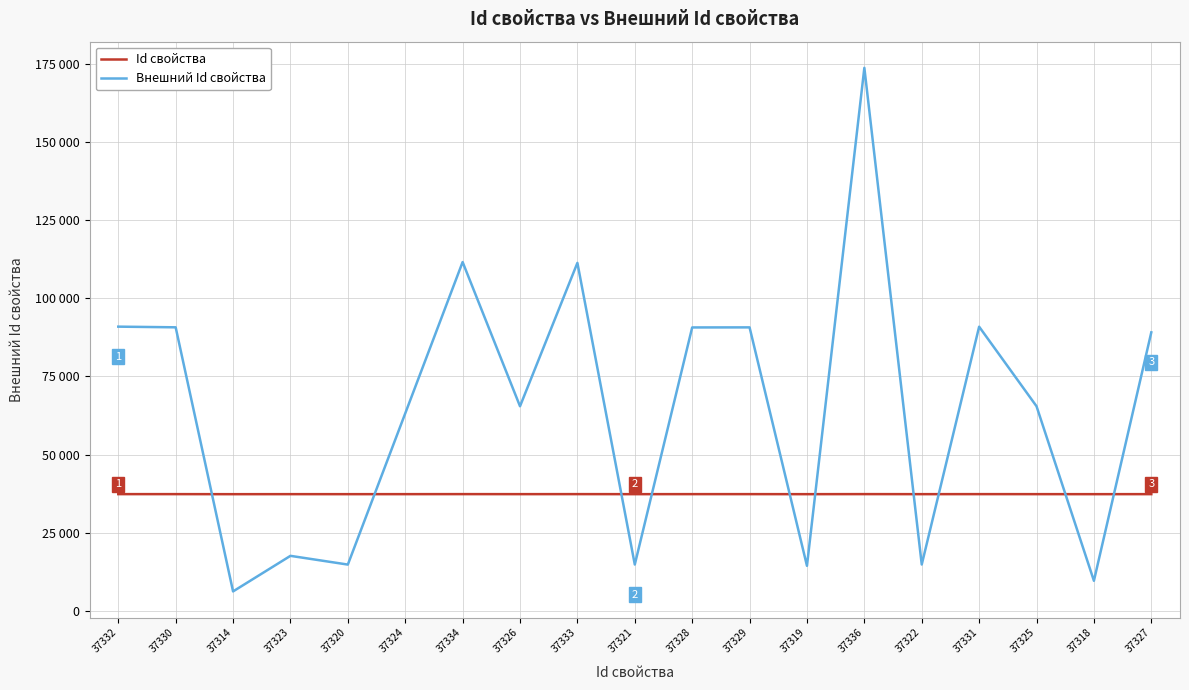

What are all the series names shown in the legend?

Id свойства, Внешний Id свойства